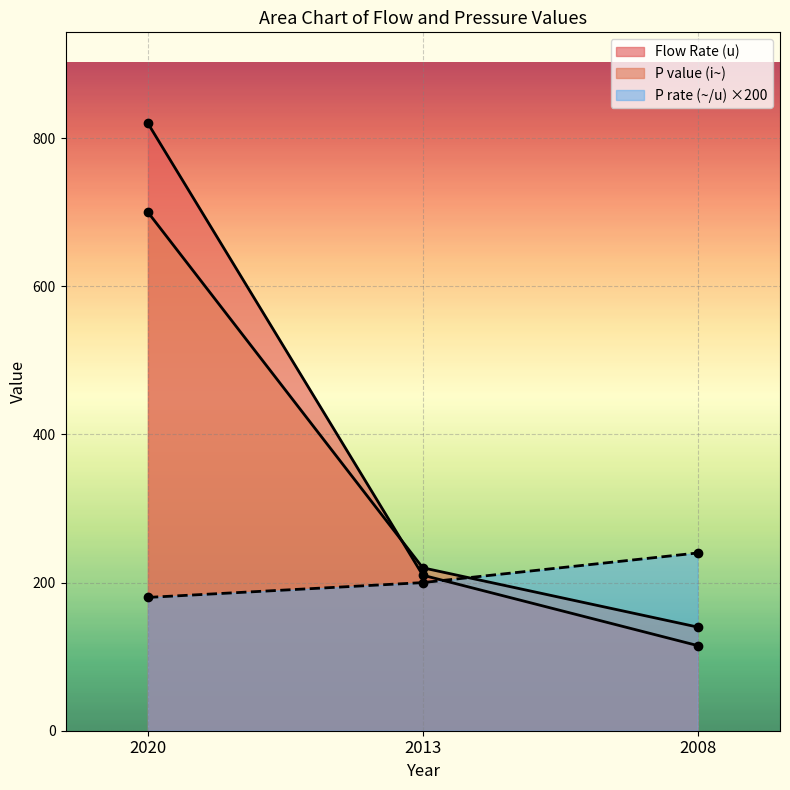

How many lines are shown in the chart?

3